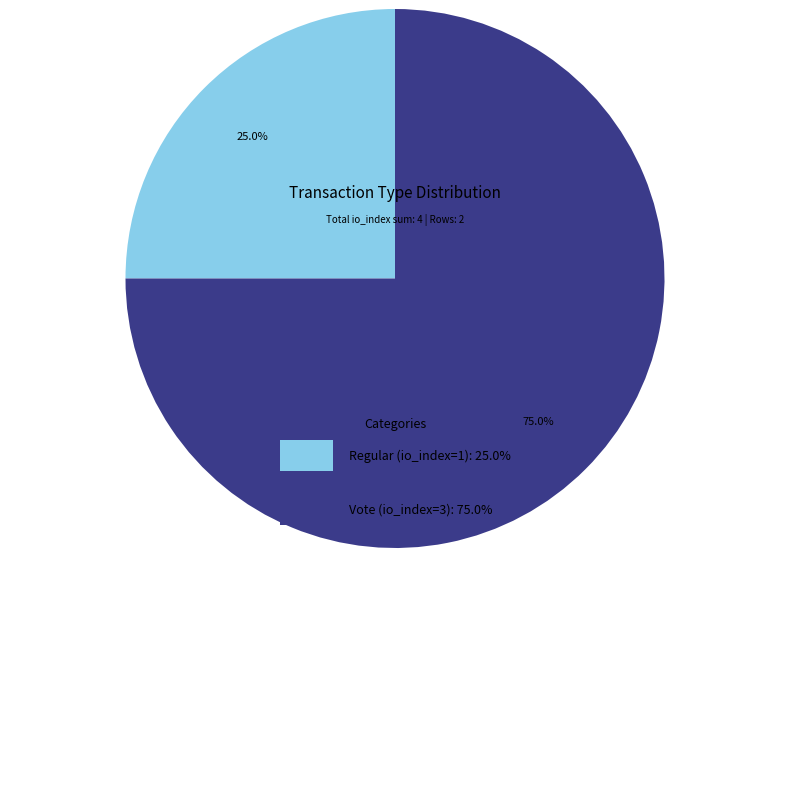

Is the sum of tx_type: Vote (io_index=3) and tx_type: Regular (io_index=1) greater than half?

Yes